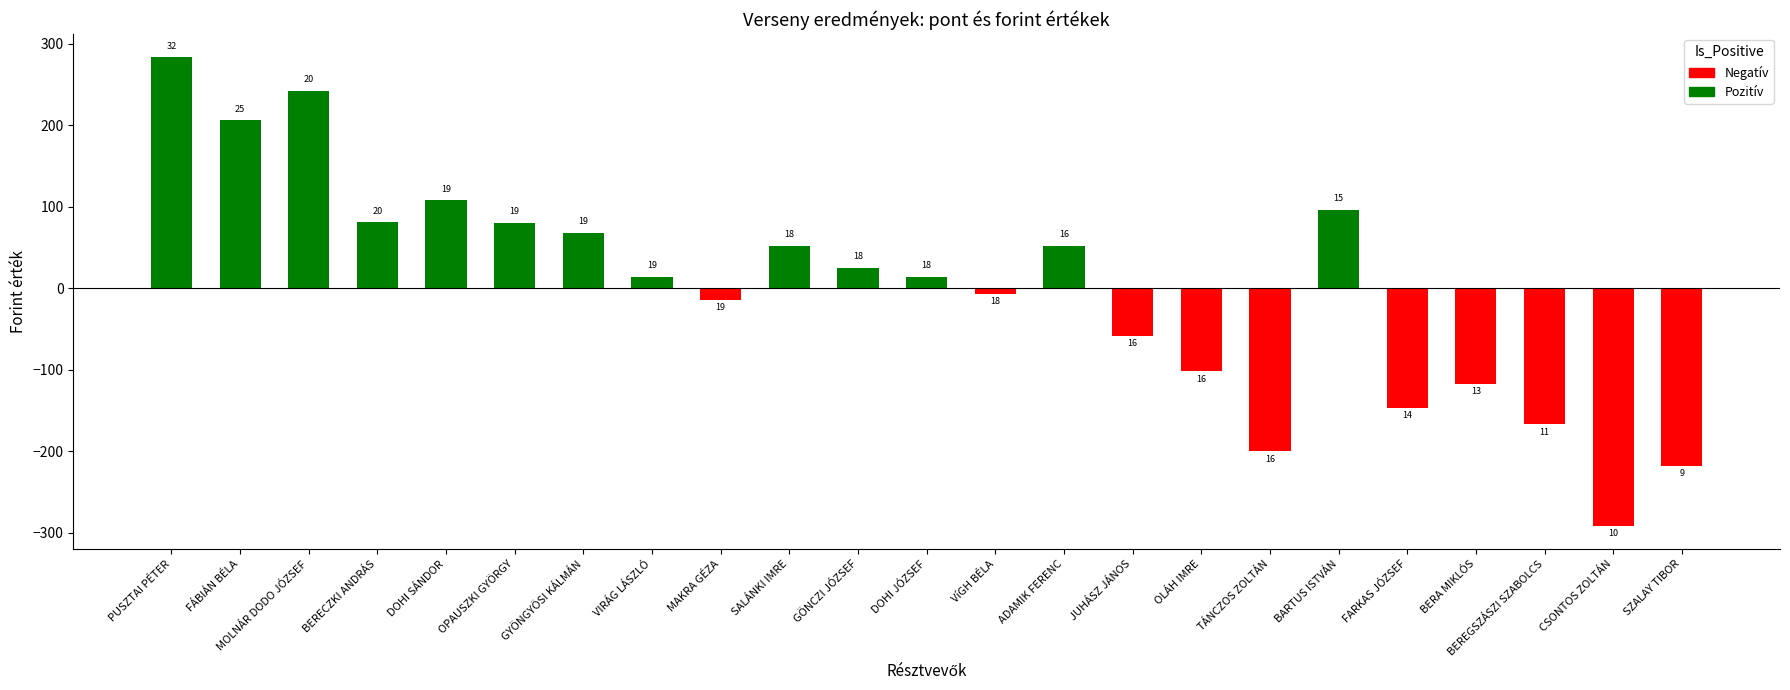

Are the bars horizontal?

No